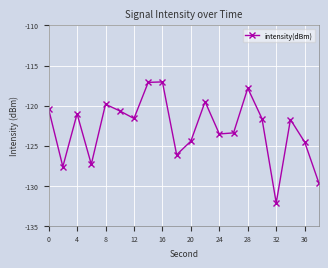

What is the average value?

-122.9